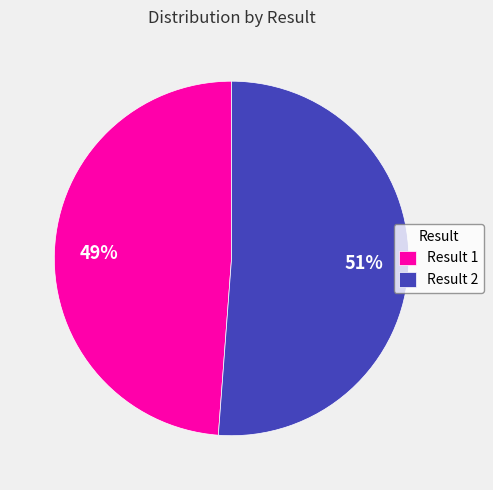

Is there a majority slice in this chart?

Yes